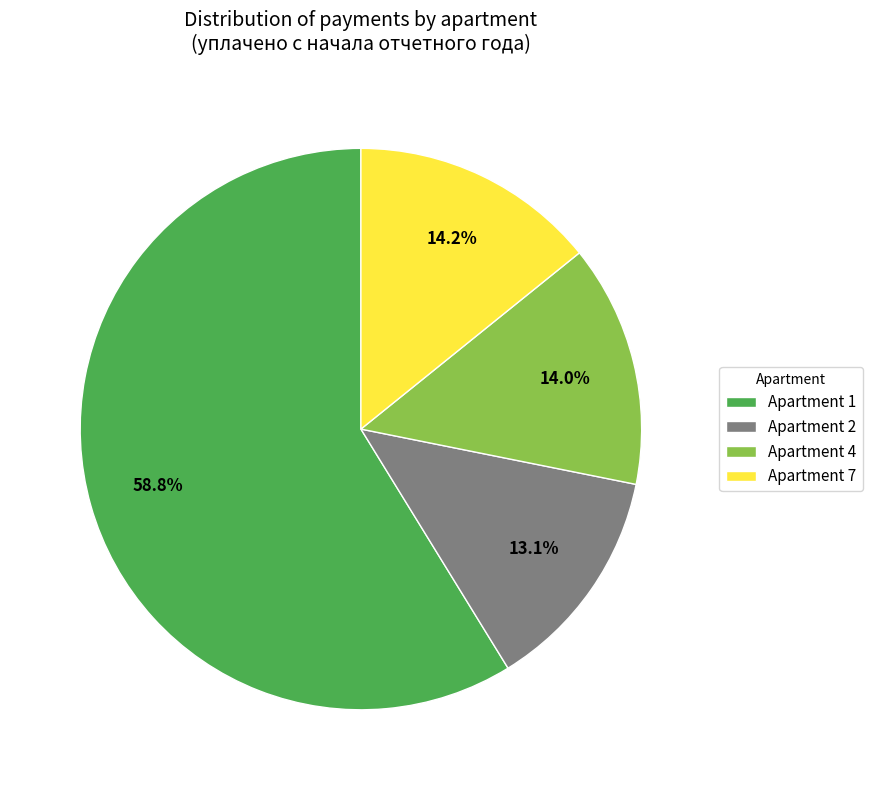

Which category accounts for the majority?

Apartment 1